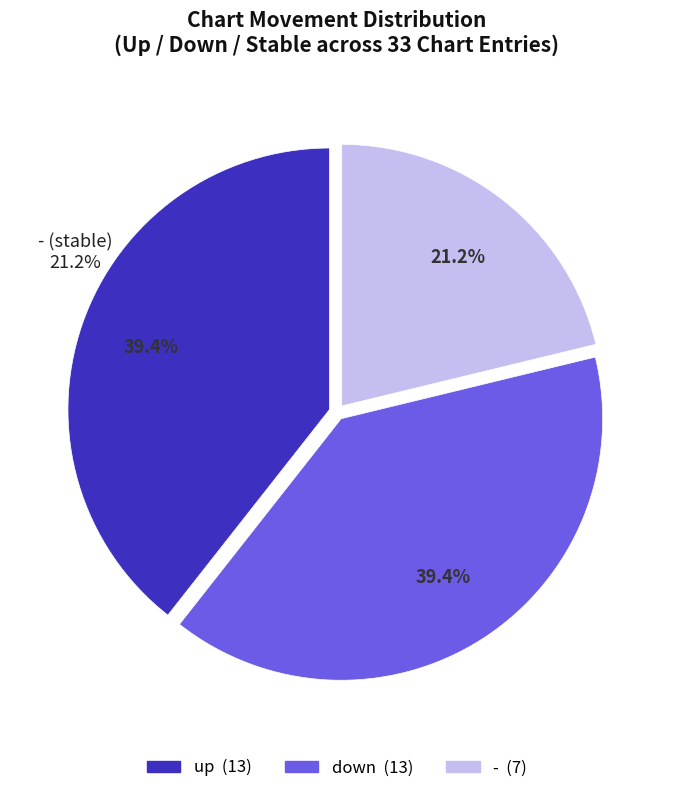

To the nearest percent, what percentage of the pie is -?

21%